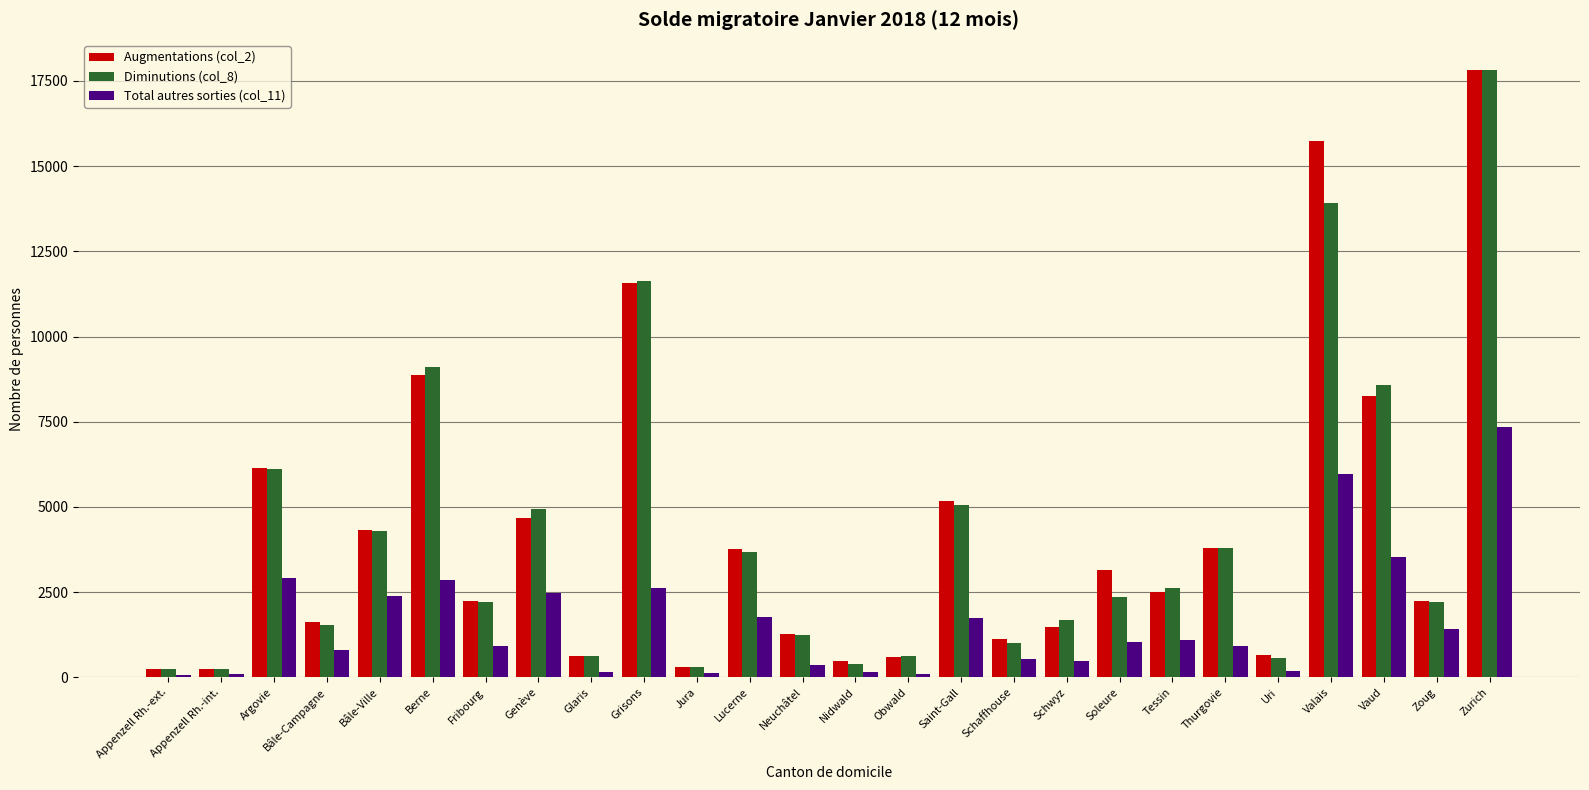

At which label does Diminutions (col_8) reach its peak?

Zurich